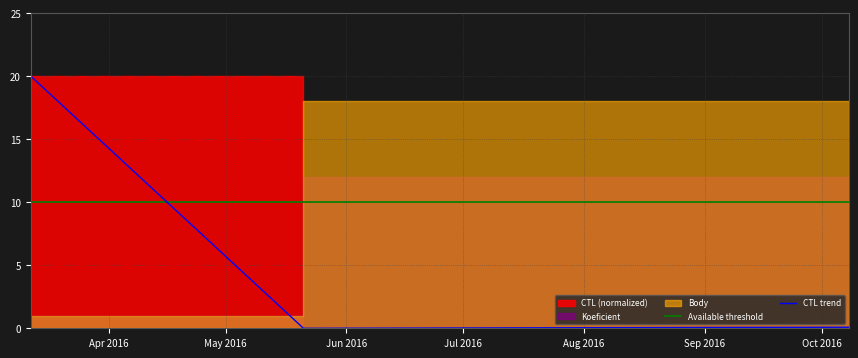

At which category does the chart reach its peak across all series?

Apr 2016